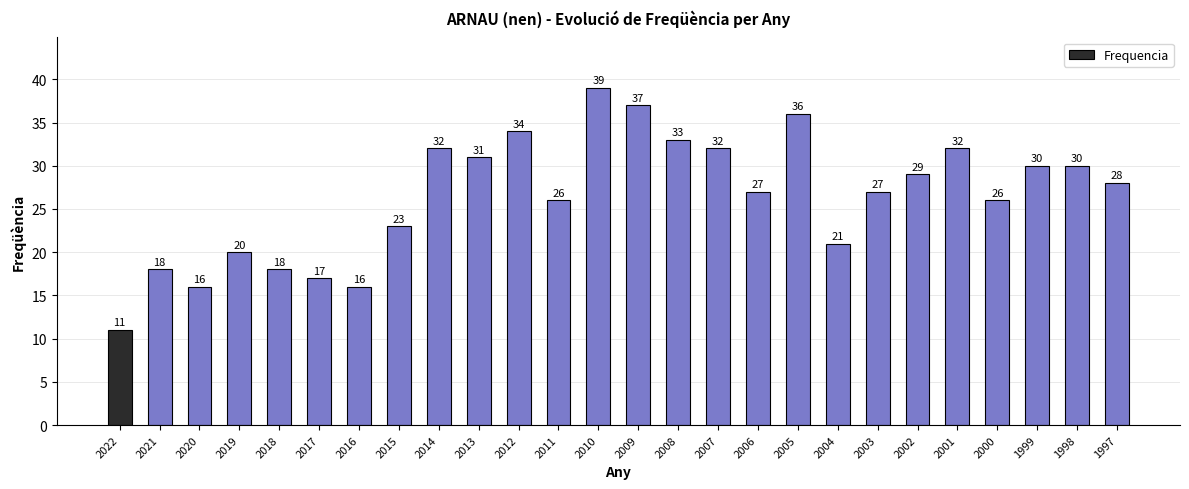

Reading right to left, what are all the values shown in this chart?

1997=28	1998=30	1999=30	2000=26	2001=32	2002=29	2003=27	2004=21	2005=36	2006=27	2007=32	2008=33	2009=37	2010=39	2011=26	2012=34	2013=31	2014=32	2015=23	2016=16	2017=17	2018=18	2019=20	2020=16	2021=18	2022=11